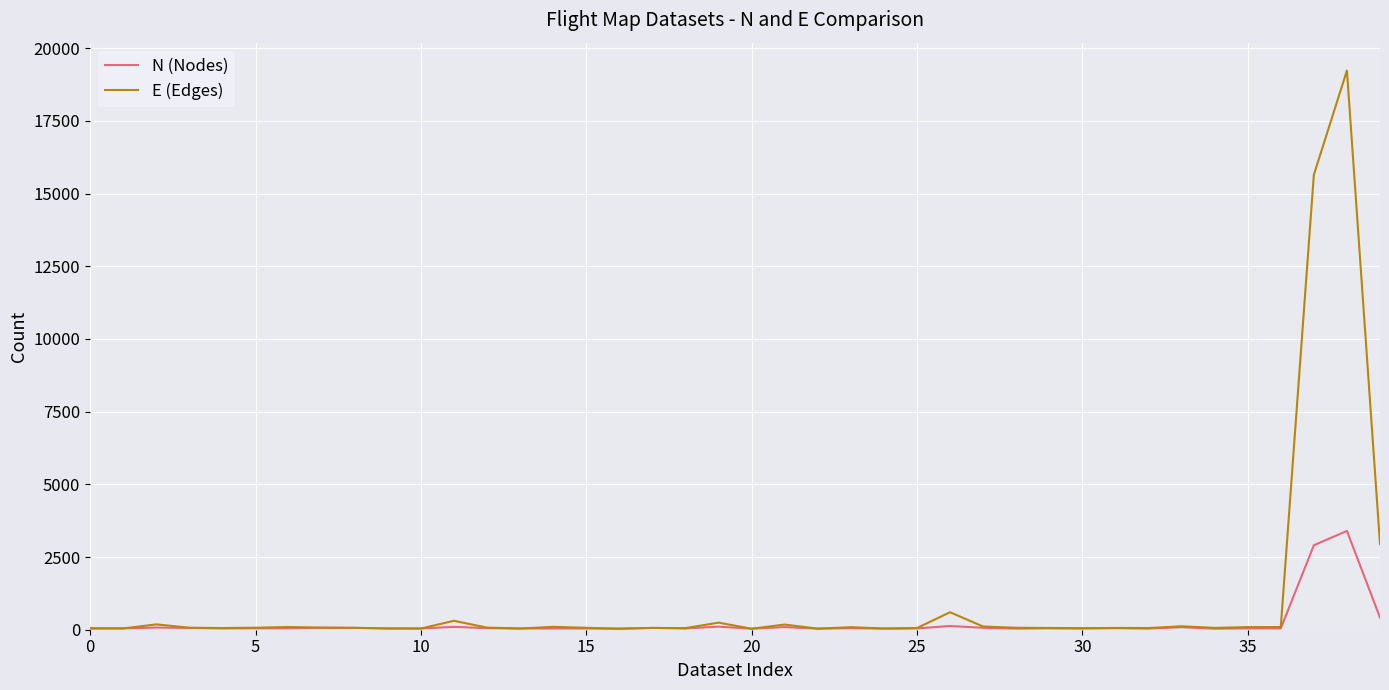

Which series has the largest range (max minus min)?

E (Edges)